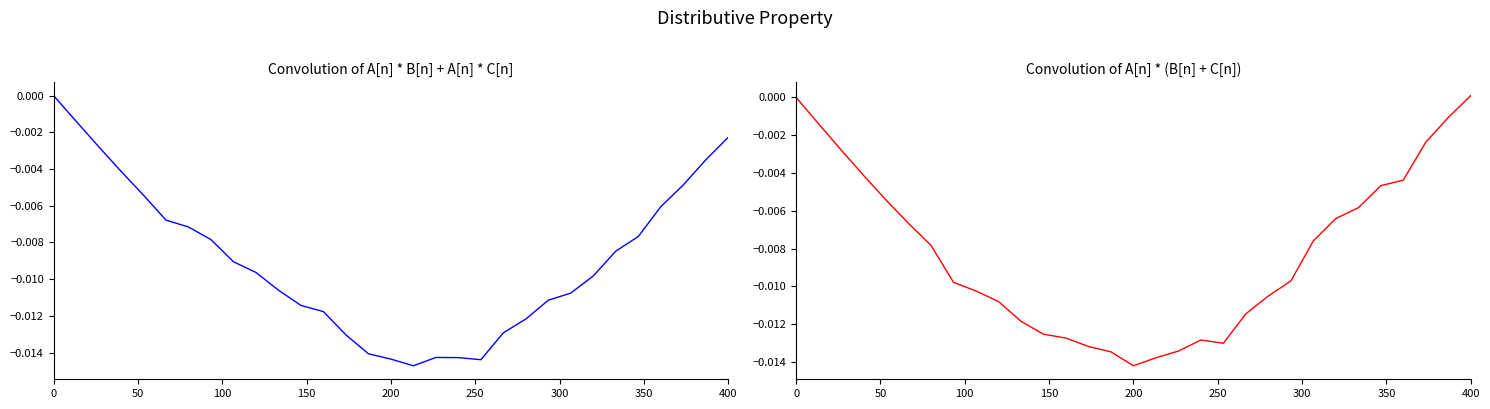

In Total AMOUNT, how many points are higher than both neighbors (excluding endpoints)?

1